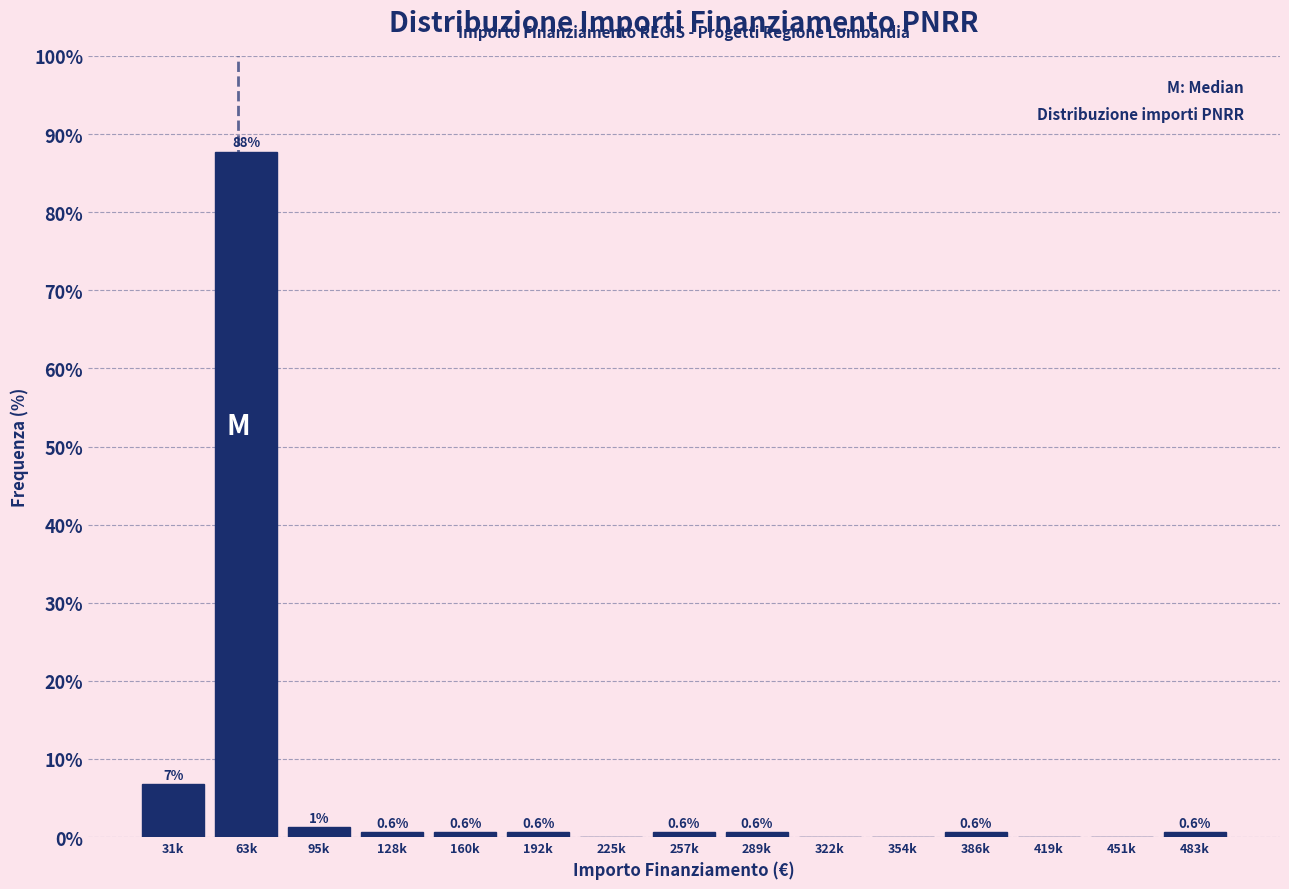

What is the change in value from 31k to 160k?

-6.1